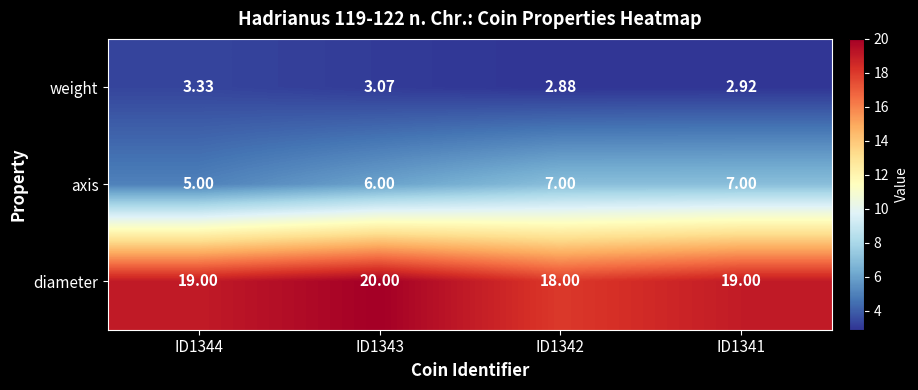

Is the value of axis at ID1342 greater than the value of diameter at ID1343?

No